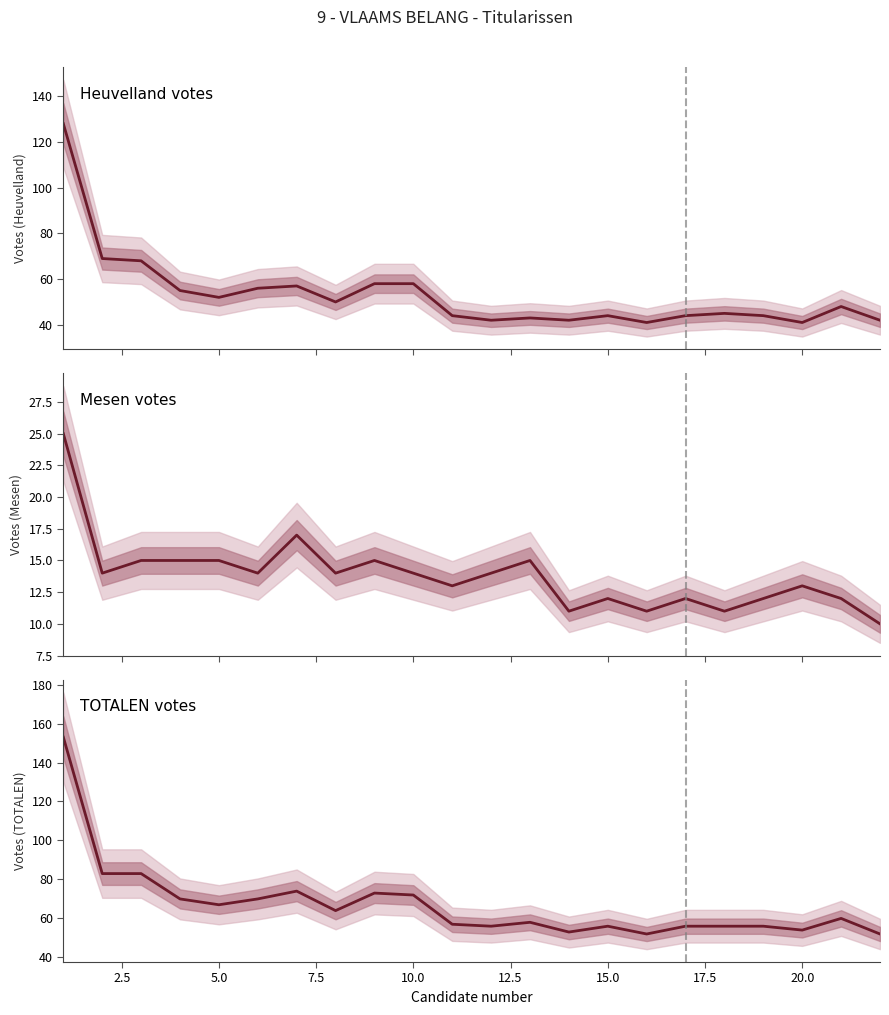

What is the difference between the maximum and second lowest values in the Heuvelland votes series?

87